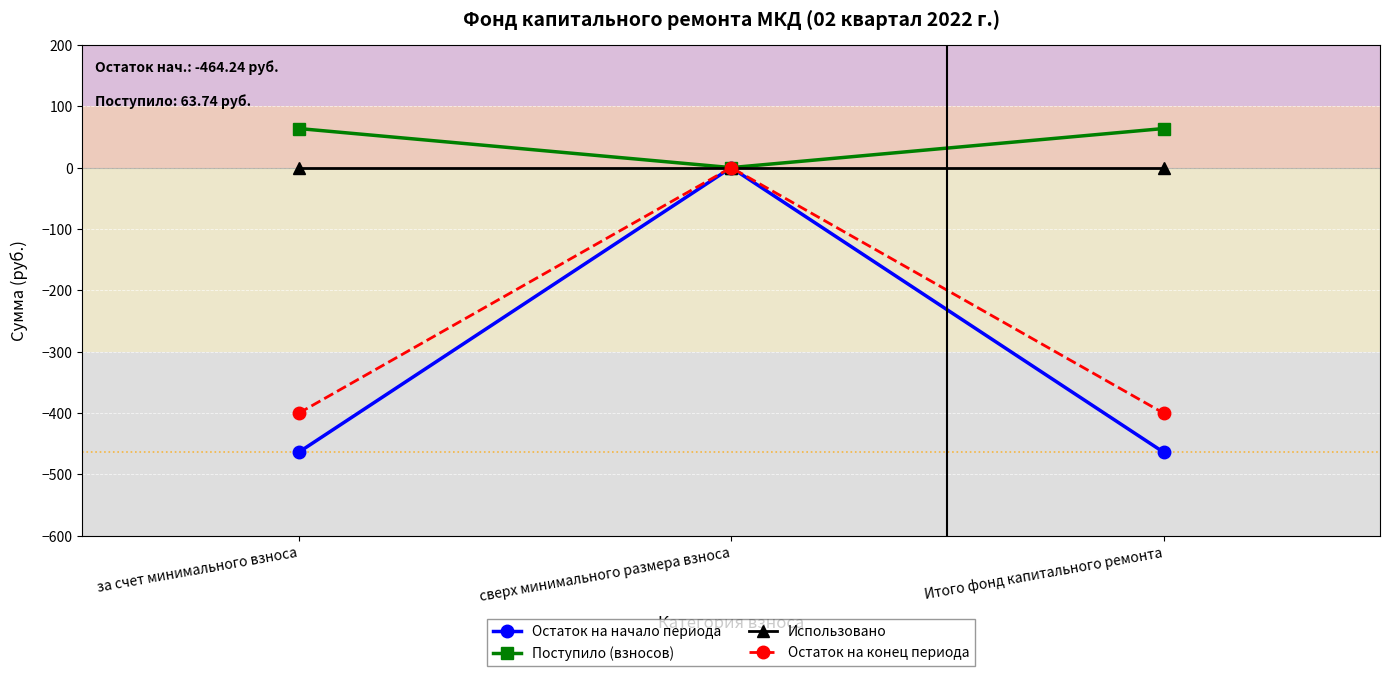

What value does the Остаток на начало периода series have at Итого фонд капитального ремонта?

-464.2